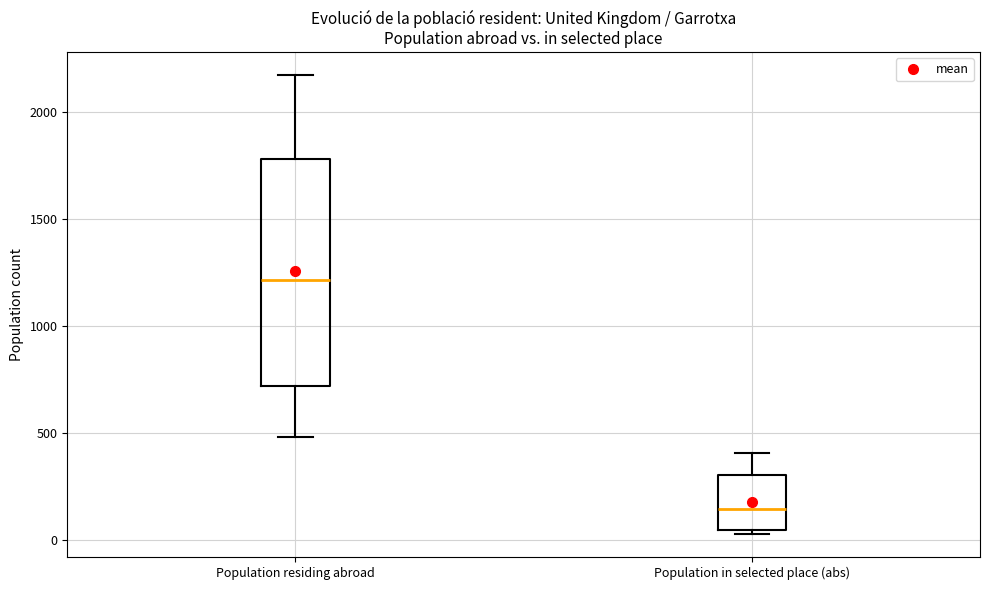

Which box has the highest median line?

Population residing abroad